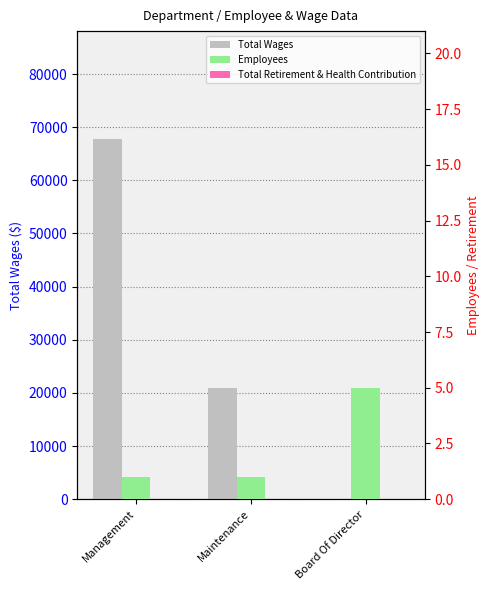

Are the bars grouped side by side (vs. stacked)?

Yes